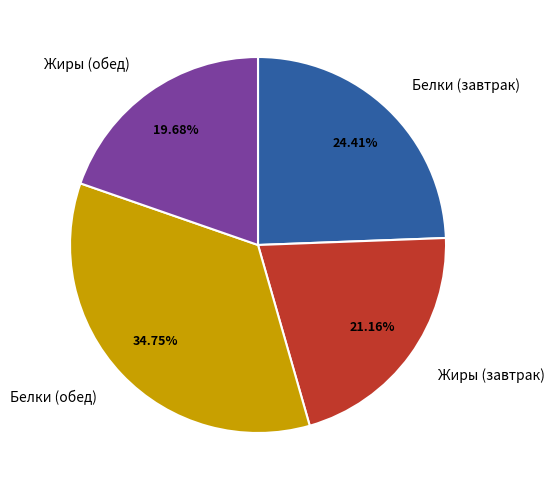

Rank the categories by value from lowest to highest.

Жиры (обед), Жиры (завтрак), Белки (завтрак), Белки (обед)